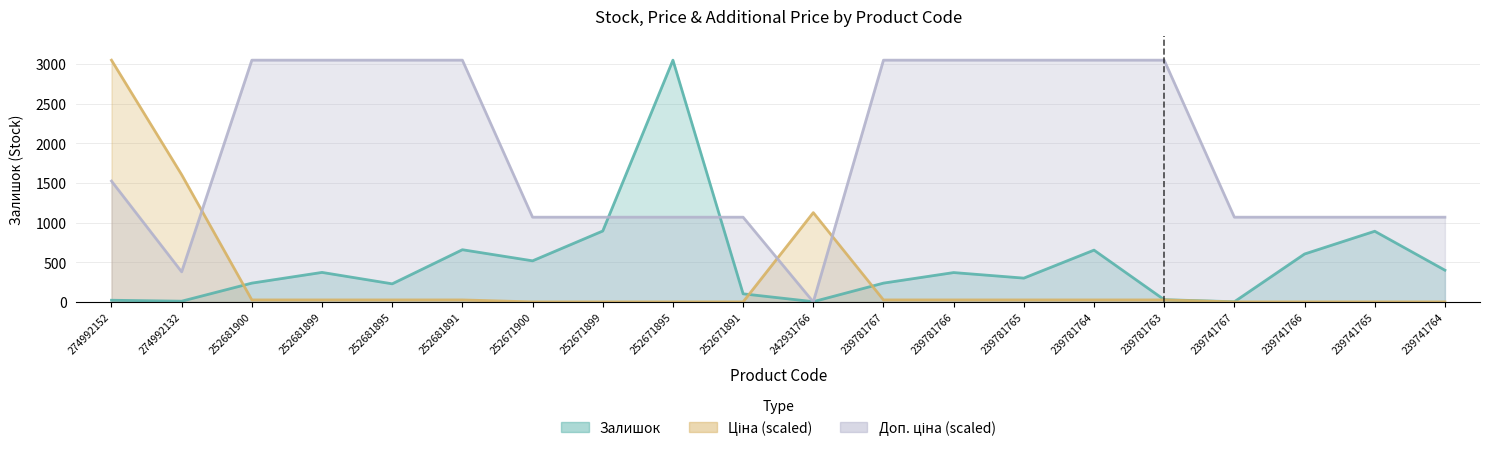

At how many categories does at least one series exceed 1367?

12